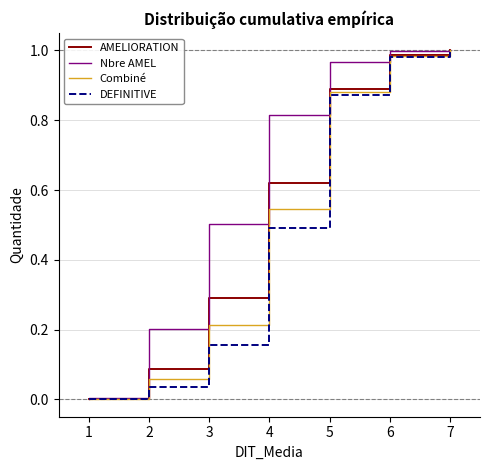

How many series are shown in this chart?

4